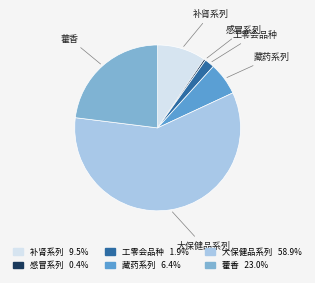

What is the largest slice in the pie chart?

大保健品系列